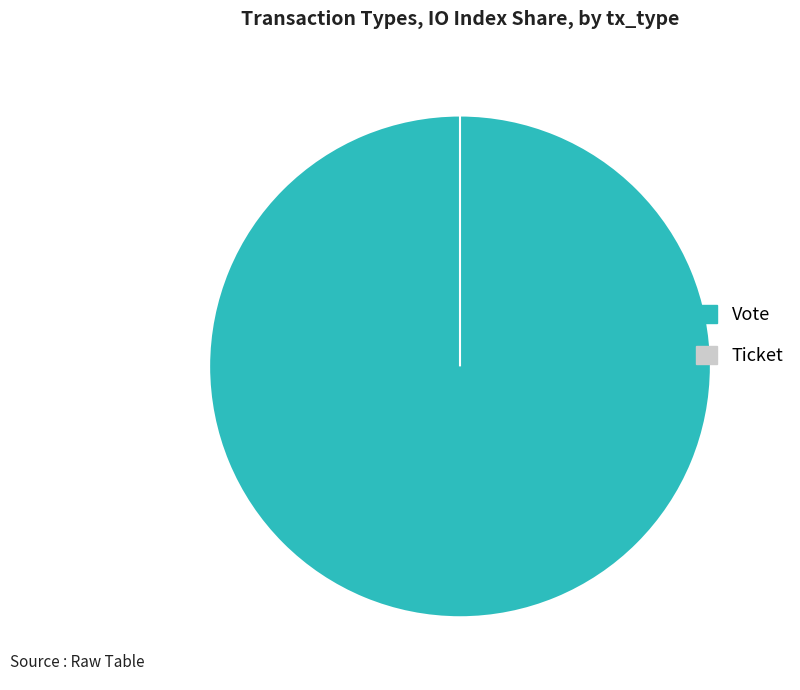

Combined, what portion of the pie is Vote and Ticket?

100.0%